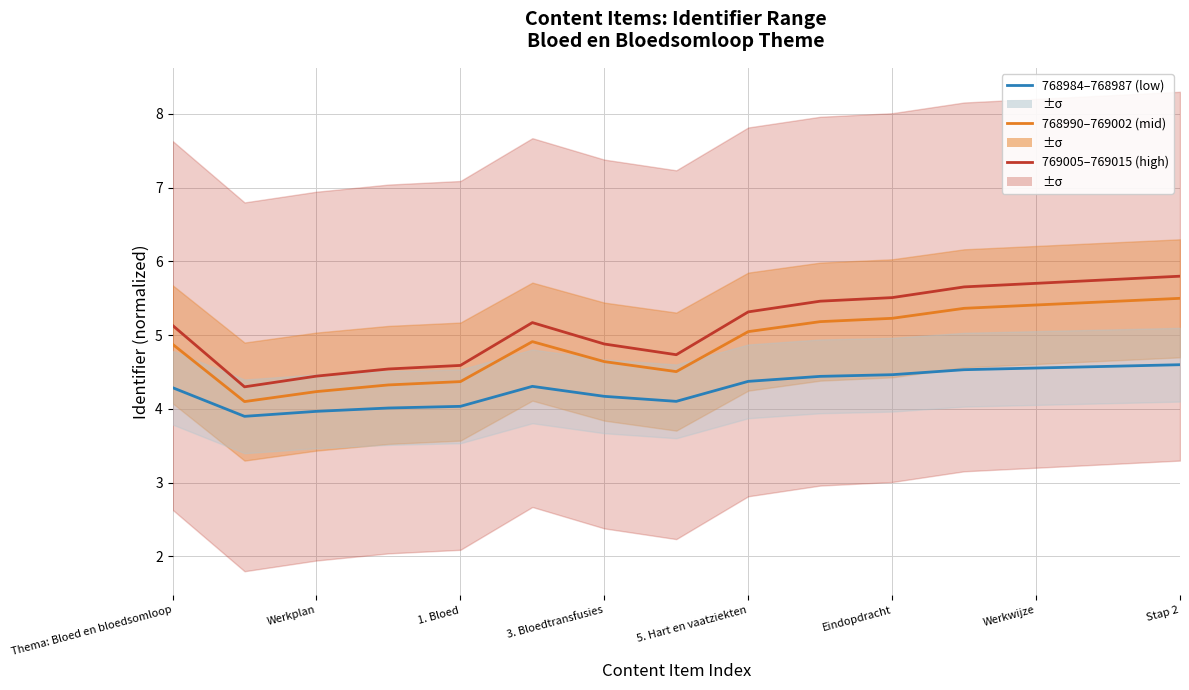

How many values in the 769005–769015 (high) series are below 5?

6